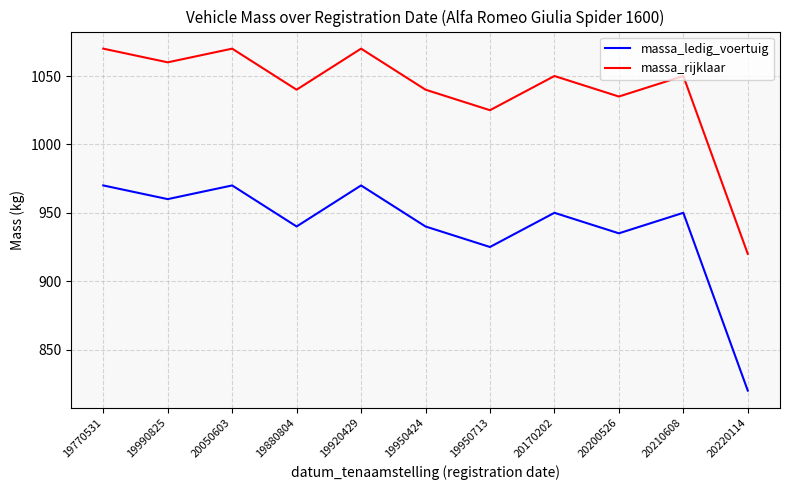

At 19990825, list the series in order from largest to smallest.

massa_rijklaar, massa_ledig_voertuig